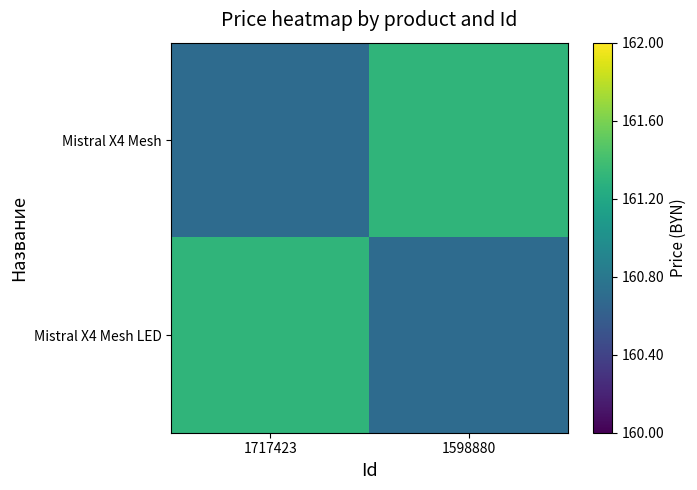

How many series are shown in this chart?

2